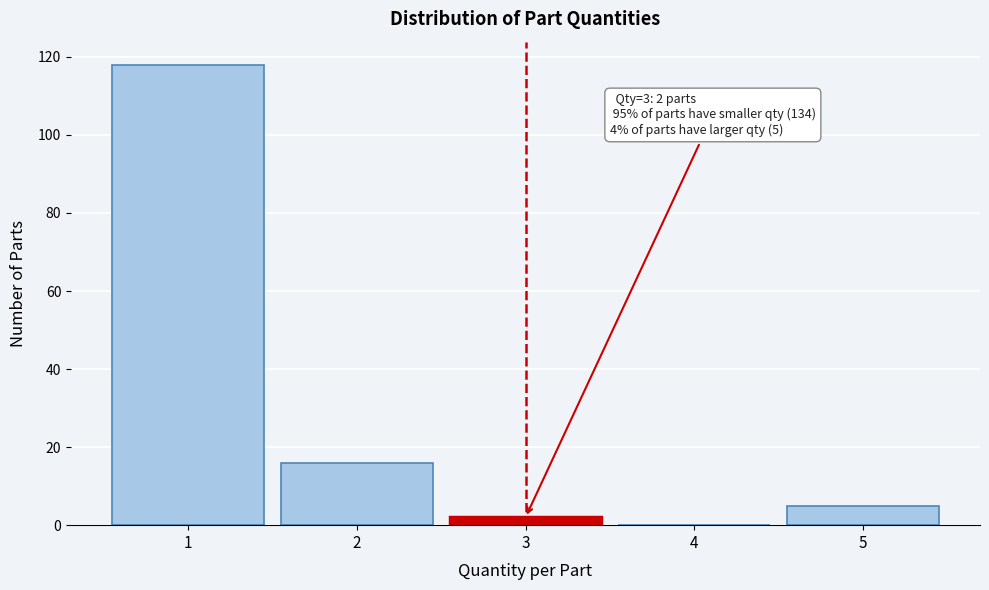

Reading right to left, extract all data points from this chart.

5=5	4=0	3=2	2=16	1=118